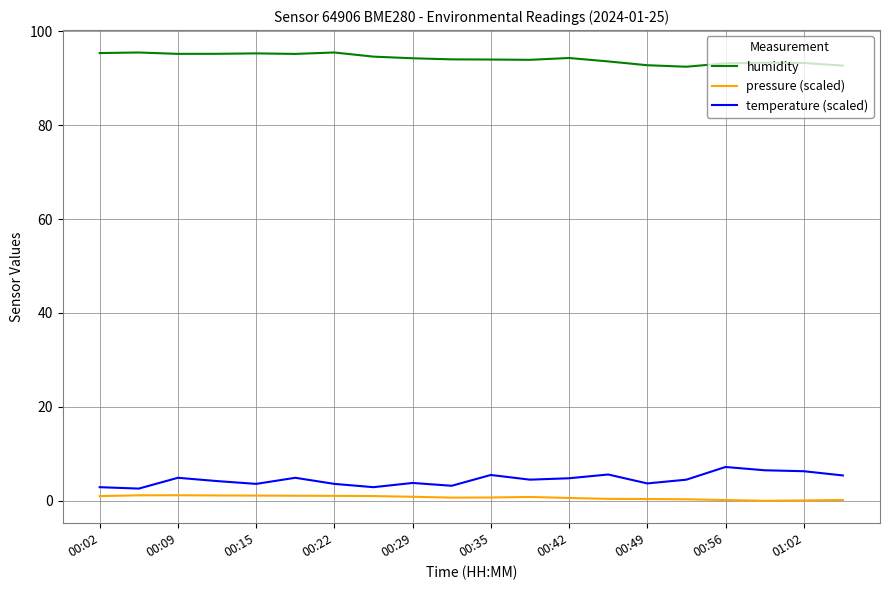

Rank the series by their maximum value, from highest to lowest.

humidity, temperature (scaled), pressure (scaled)